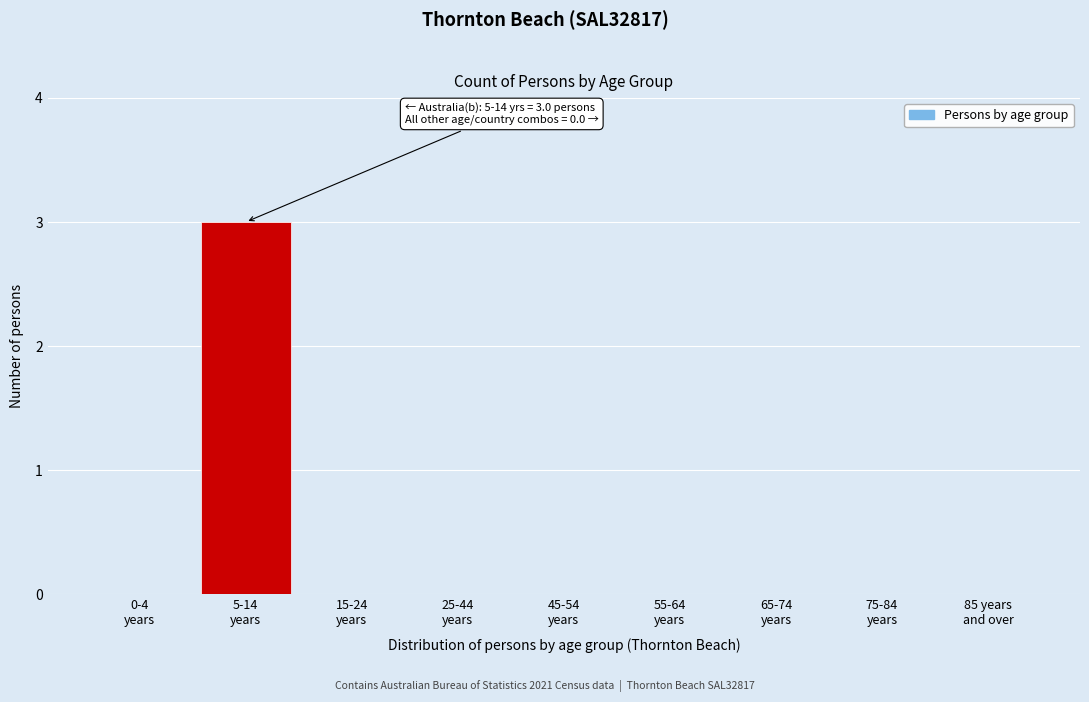

What is the sum of all values?

3